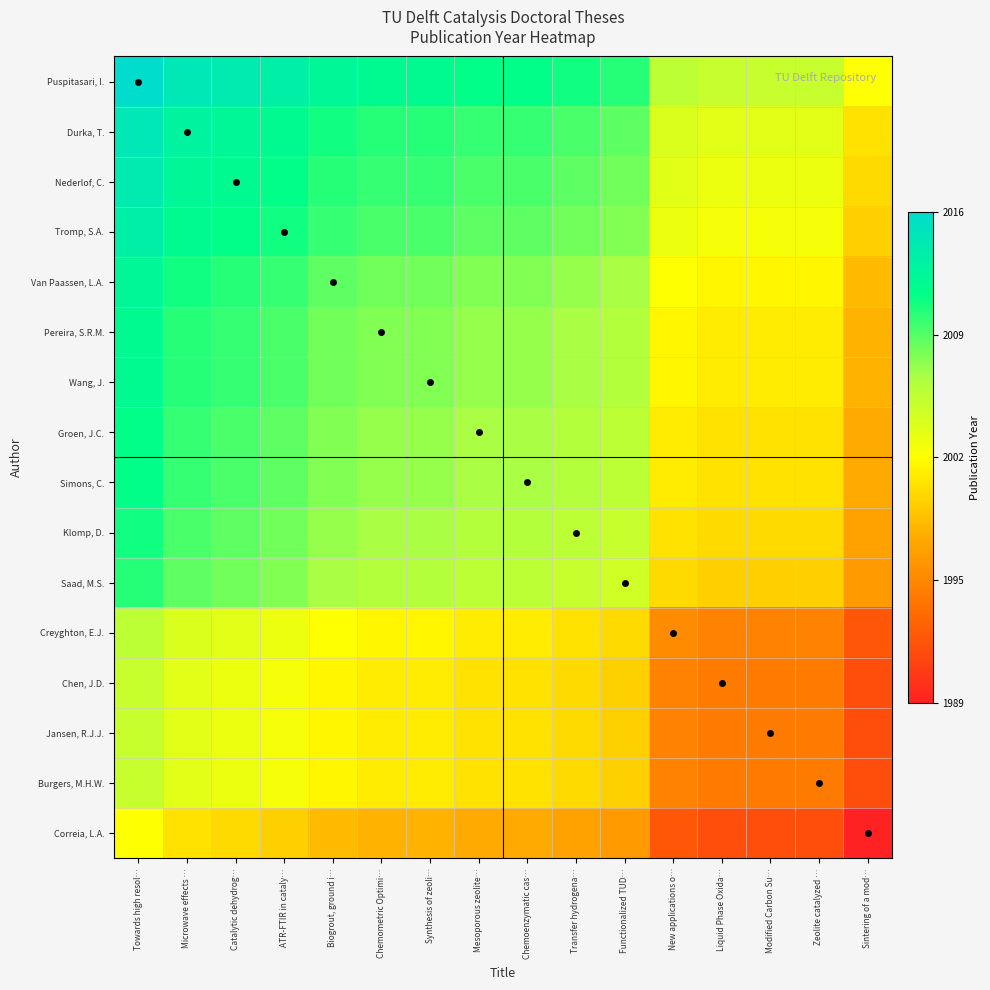

Reading left to right, list all the values displayed in this chart.

Puspitasari, I.: Towards high resol…=1.0	Microwave effects …=0.9	Catalytic dehydrog…=0.9	ATR-FTIR in cataly…=0.9	Biogrout, ground i…=0.9	Chemometric Optimi…=0.9	Synthesis of zeoli…=0.9	Mesoporous zeolite…=0.8	Chemoenzymatic cas…=0.8	Transfer hydrogena…=0.8	Functionalized TUD…=0.8	New applications o…=0.6	Liquid Phase Oxida…=0.6	Modified Carbon Su…=0.6	Zeolite catalyzed …=0.6	Sintering of a mod…=0.5
Durka, T.: Towards high resol…=0.9	Microwave effects …=0.9	Catalytic dehydrog…=0.9	ATR-FTIR in cataly…=0.9	Biogrout, ground i…=0.8	Chemometric Optimi…=0.8	Synthesis of zeoli…=0.8	Mesoporous zeolite…=0.8	Chemoenzymatic cas…=0.8	Transfer hydrogena…=0.8	Functionalized TUD…=0.7	New applications o…=0.6	Liquid Phase Oxida…=0.6	Modified Carbon Su…=0.6	Zeolite catalyzed …=0.6	Sintering of a mod…=0.4
Nederlof, C.: Towards high resol…=0.9	Microwave effects …=0.9	Catalytic dehydrog…=0.9	ATR-FTIR in cataly…=0.8	Biogrout, ground i…=0.8	Chemometric Optimi…=0.8	Synthesis of zeoli…=0.8	Mesoporous zeolite…=0.8	Chemoenzymatic cas…=0.8	Transfer hydrogena…=0.7	Functionalized TUD…=0.7	New applications o…=0.6	Liquid Phase Oxida…=0.5	Modified Carbon Su…=0.5	Zeolite catalyzed …=0.5	Sintering of a mod…=0.4
Tromp, S.A.: Towards high resol…=0.9	Microwave effects …=0.9	Catalytic dehydrog…=0.8	ATR-FTIR in cataly…=0.8	Biogrout, ground i…=0.8	Chemometric Optimi…=0.8	Synthesis of zeoli…=0.8	Mesoporous zeolite…=0.7	Chemoenzymatic cas…=0.7	Transfer hydrogena…=0.7	Functionalized TUD…=0.7	New applications o…=0.5	Liquid Phase Oxida…=0.5	Modified Carbon Su…=0.5	Zeolite catalyzed …=0.5	Sintering of a mod…=0.4
Van Paassen, L.A.: Towards high resol…=0.9	Microwave effects …=0.8	Catalytic dehydrog…=0.8	ATR-FTIR in cataly…=0.8	Biogrout, ground i…=0.7	Chemometric Optimi…=0.7	Synthesis of zeoli…=0.7	Mesoporous zeolite…=0.7	Chemoenzymatic cas…=0.7	Transfer hydrogena…=0.7	Functionalized TUD…=0.7	New applications o…=0.5	Liquid Phase Oxida…=0.5	Modified Carbon Su…=0.5	Zeolite catalyzed …=0.5	Sintering of a mod…=0.4
Pereira, S.R.M.: Towards high resol…=0.9	Microwave effects …=0.8	Catalytic dehydrog…=0.8	ATR-FTIR in cataly…=0.8	Biogrout, ground i…=0.7	Chemometric Optimi…=0.7	Synthesis of zeoli…=0.7	Mesoporous zeolite…=0.7	Chemoenzymatic cas…=0.7	Transfer hydrogena…=0.7	Functionalized TUD…=0.6	New applications o…=0.5	Liquid Phase Oxida…=0.5	Modified Carbon Su…=0.5	Zeolite catalyzed …=0.5	Sintering of a mod…=0.4
Wang, J.: Towards high resol…=0.9	Microwave effects …=0.8	Catalytic dehydrog…=0.8	ATR-FTIR in cataly…=0.8	Biogrout, ground i…=0.7	Chemometric Optimi…=0.7	Synthesis of zeoli…=0.7	Mesoporous zeolite…=0.7	Chemoenzymatic cas…=0.7	Transfer hydrogena…=0.7	Functionalized TUD…=0.6	New applications o…=0.5	Liquid Phase Oxida…=0.5	Modified Carbon Su…=0.5	Zeolite catalyzed …=0.5	Sintering of a mod…=0.4
Groen, J.C.: Towards high resol…=0.8	Microwave effects …=0.8	Catalytic dehydrog…=0.8	ATR-FTIR in cataly…=0.7	Biogrout, ground i…=0.7	Chemometric Optimi…=0.7	Synthesis of zeoli…=0.7	Mesoporous zeolite…=0.7	Chemoenzymatic cas…=0.7	Transfer hydrogena…=0.6	Functionalized TUD…=0.6	New applications o…=0.5	Liquid Phase Oxida…=0.4	Modified Carbon Su…=0.4	Zeolite catalyzed …=0.4	Sintering of a mod…=0.3
Simons, C.: Towards high resol…=0.8	Microwave effects …=0.8	Catalytic dehydrog…=0.8	ATR-FTIR in cataly…=0.7	Biogrout, ground i…=0.7	Chemometric Optimi…=0.7	Synthesis of zeoli…=0.7	Mesoporous zeolite…=0.7	Chemoenzymatic cas…=0.7	Transfer hydrogena…=0.6	Functionalized TUD…=0.6	New applications o…=0.5	Liquid Phase Oxida…=0.4	Modified Carbon Su…=0.4	Zeolite catalyzed …=0.4	Sintering of a mod…=0.3
Klomp, D.: Towards high resol…=0.8	Microwave effects …=0.8	Catalytic dehydrog…=0.7	ATR-FTIR in cataly…=0.7	Biogrout, ground i…=0.7	Chemometric Optimi…=0.7	Synthesis of zeoli…=0.7	Mesoporous zeolite…=0.6	Chemoenzymatic cas…=0.6	Transfer hydrogena…=0.6	Functionalized TUD…=0.6	New applications o…=0.4	Liquid Phase Oxida…=0.4	Modified Carbon Su…=0.4	Zeolite catalyzed …=0.4	Sintering of a mod…=0.3
Saad, M.S.: Towards high resol…=0.8	Microwave effects …=0.7	Catalytic dehydrog…=0.7	ATR-FTIR in cataly…=0.7	Biogrout, ground i…=0.7	Chemometric Optimi…=0.6	Synthesis of zeoli…=0.6	Mesoporous zeolite…=0.6	Chemoenzymatic cas…=0.6	Transfer hydrogena…=0.6	Functionalized TUD…=0.6	New applications o…=0.4	Liquid Phase Oxida…=0.4	Modified Carbon Su…=0.4	Zeolite catalyzed …=0.4	Sintering of a mod…=0.3
Creyghton, E.J.: Towards high resol…=0.6	Microwave effects …=0.6	Catalytic dehydrog…=0.6	ATR-FTIR in cataly…=0.5	Biogrout, ground i…=0.5	Chemometric Optimi…=0.5	Synthesis of zeoli…=0.5	Mesoporous zeolite…=0.5	Chemoenzymatic cas…=0.5	Transfer hydrogena…=0.4	Functionalized TUD…=0.4	New applications o…=0.3	Liquid Phase Oxida…=0.2	Modified Carbon Su…=0.2	Zeolite catalyzed …=0.2	Sintering of a mod…=0.1
Chen, J.D.: Towards high resol…=0.6	Microwave effects …=0.6	Catalytic dehydrog…=0.5	ATR-FTIR in cataly…=0.5	Biogrout, ground i…=0.5	Chemometric Optimi…=0.5	Synthesis of zeoli…=0.5	Mesoporous zeolite…=0.4	Chemoenzymatic cas…=0.4	Transfer hydrogena…=0.4	Functionalized TUD…=0.4	New applications o…=0.2	Liquid Phase Oxida…=0.2	Modified Carbon Su…=0.2	Zeolite catalyzed …=0.2	Sintering of a mod…=0.1
Jansen, R.J.J.: Towards high resol…=0.6	Microwave effects …=0.6	Catalytic dehydrog…=0.5	ATR-FTIR in cataly…=0.5	Biogrout, ground i…=0.5	Chemometric Optimi…=0.5	Synthesis of zeoli…=0.5	Mesoporous zeolite…=0.4	Chemoenzymatic cas…=0.4	Transfer hydrogena…=0.4	Functionalized TUD…=0.4	New applications o…=0.2	Liquid Phase Oxida…=0.2	Modified Carbon Su…=0.2	Zeolite catalyzed …=0.2	Sintering of a mod…=0.1
Burgers, M.H.W.: Towards high resol…=0.6	Microwave effects …=0.6	Catalytic dehydrog…=0.5	ATR-FTIR in cataly…=0.5	Biogrout, ground i…=0.5	Chemometric Optimi…=0.5	Synthesis of zeoli…=0.5	Mesoporous zeolite…=0.4	Chemoenzymatic cas…=0.4	Transfer hydrogena…=0.4	Functionalized TUD…=0.4	New applications o…=0.2	Liquid Phase Oxida…=0.2	Modified Carbon Su…=0.2	Zeolite catalyzed …=0.2	Sintering of a mod…=0.1
Correia, L.A.: Towards high resol…=0.5	Microwave effects …=0.4	Catalytic dehydrog…=0.4	ATR-FTIR in cataly…=0.4	Biogrout, ground i…=0.4	Chemometric Optimi…=0.4	Synthesis of zeoli…=0.4	Mesoporous zeolite…=0.3	Chemoenzymatic cas…=0.3	Transfer hydrogena…=0.3	Functionalized TUD…=0.3	New applications o…=0.1	Liquid Phase Oxida…=0.1	Modified Carbon Su…=0.1	Zeolite catalyzed …=0.1	Sintering of a mod…=0.0